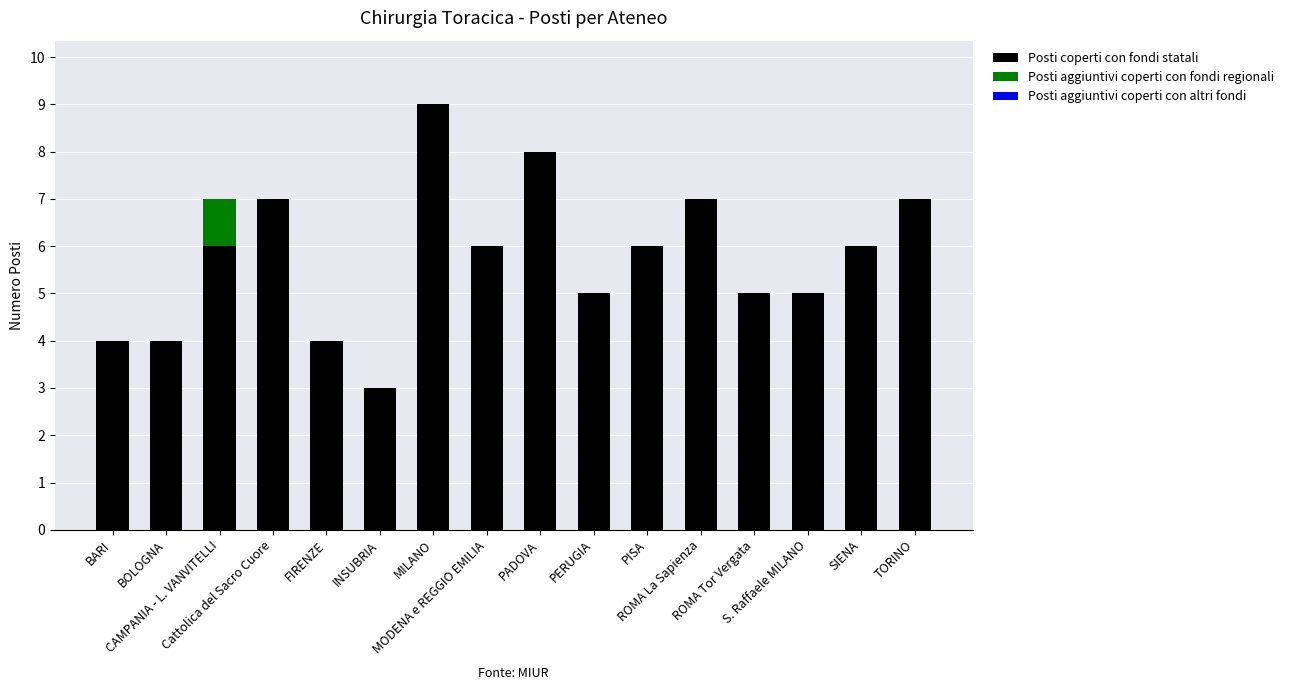

What is the highest value of the Posti coperti con fondi statali series?

9